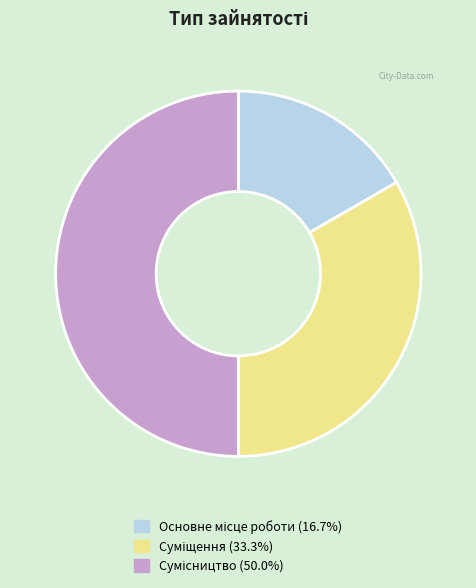

Between Сумісництво and Суміщення, which is larger?

Сумісництво